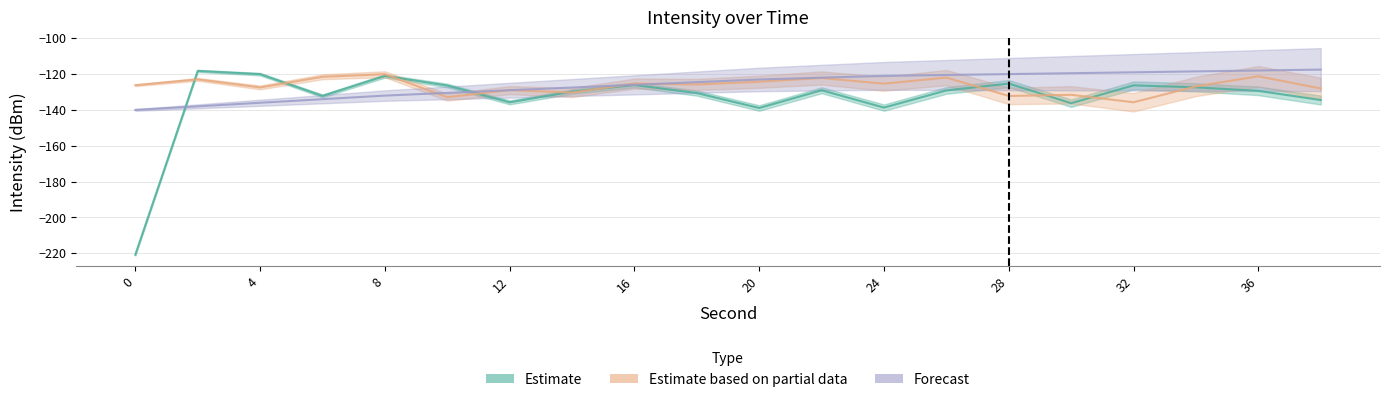

What is the maximum value shown in the chart?

-117.5